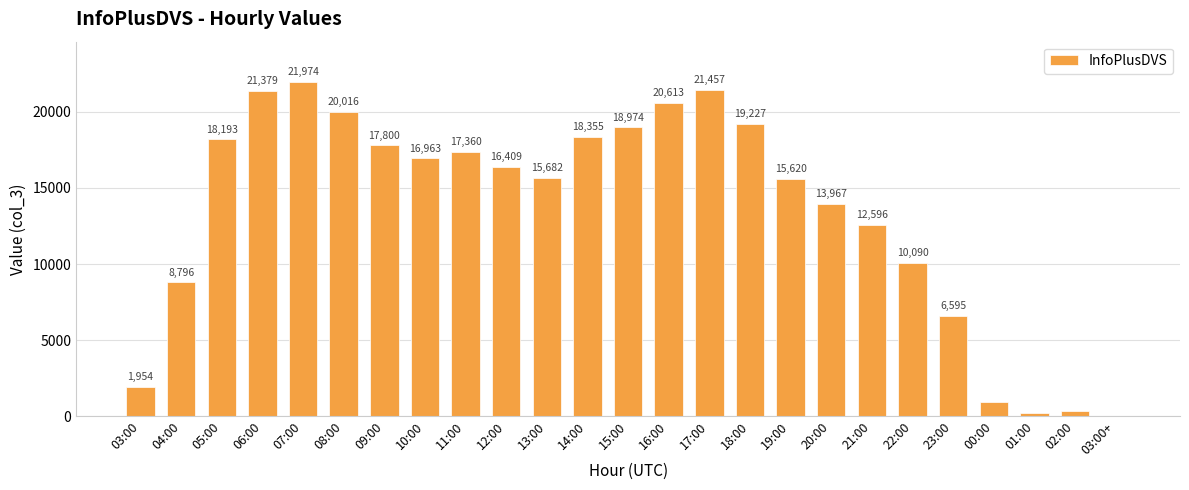

Where is the data nearest to the value 10993?

22:00